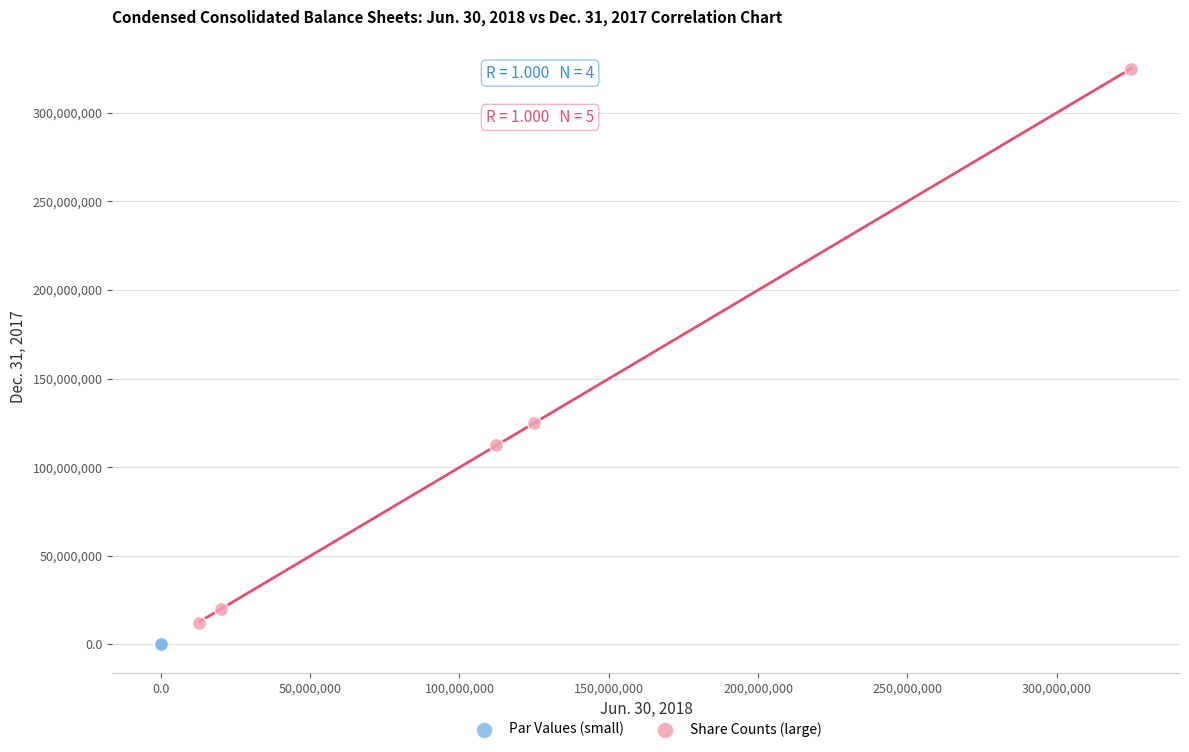

What are all the series names shown in the legend?

Par Values (small), Share Counts (large)